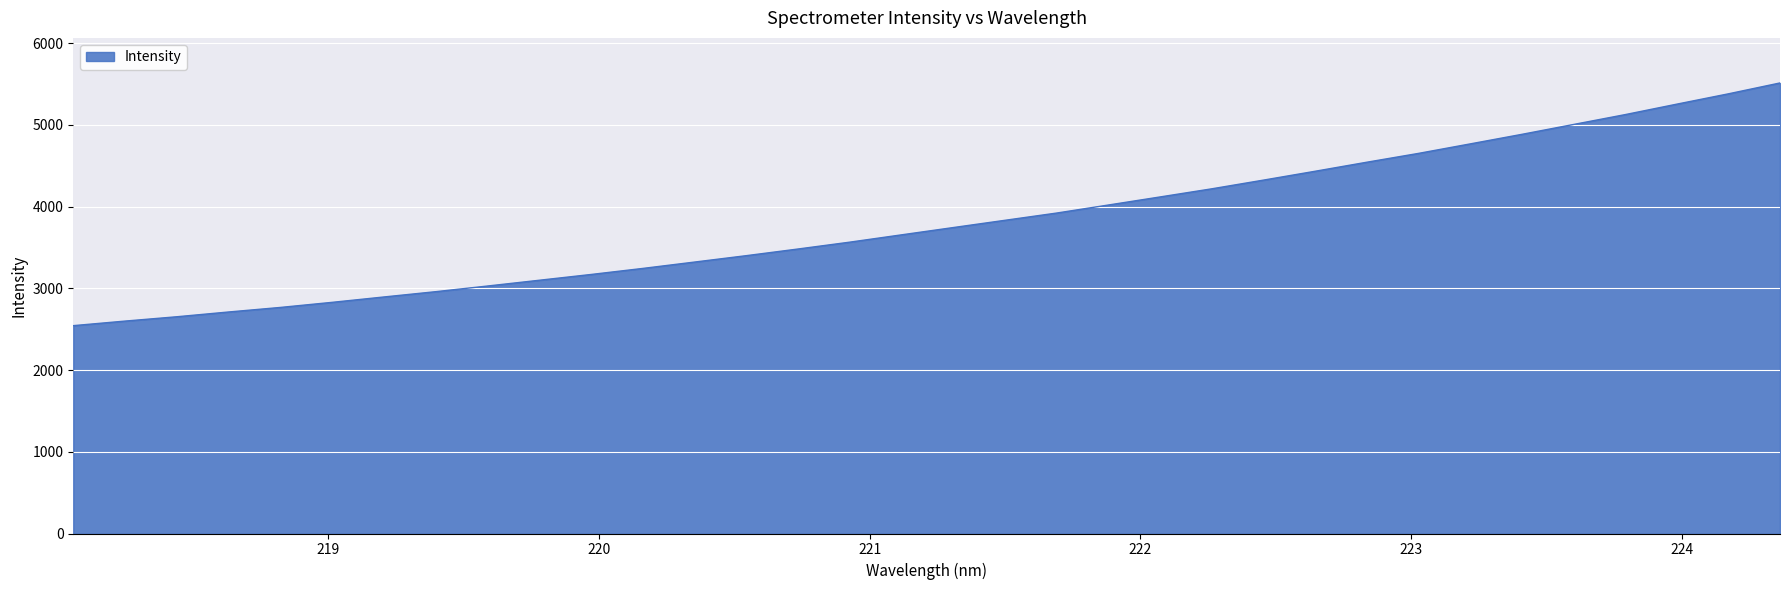

What is the maximum value shown in the chart?

5513.2